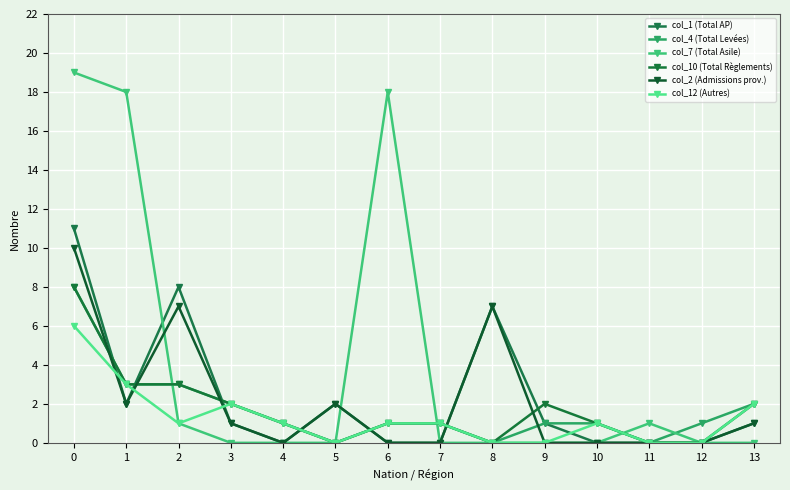

At how many categories does at least one series exceed 12?

3